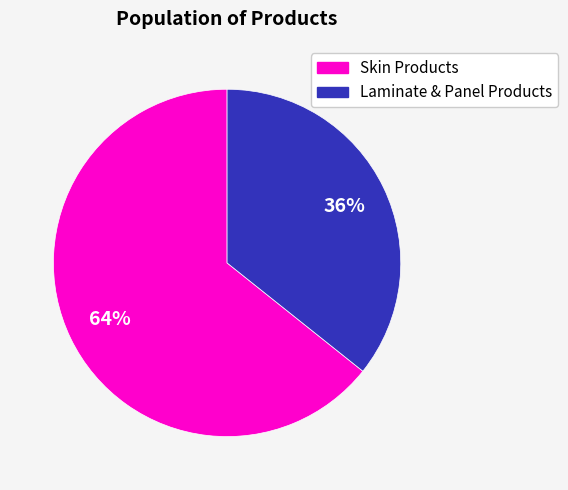

To the nearest percent, what is the average slice percentage?

50%